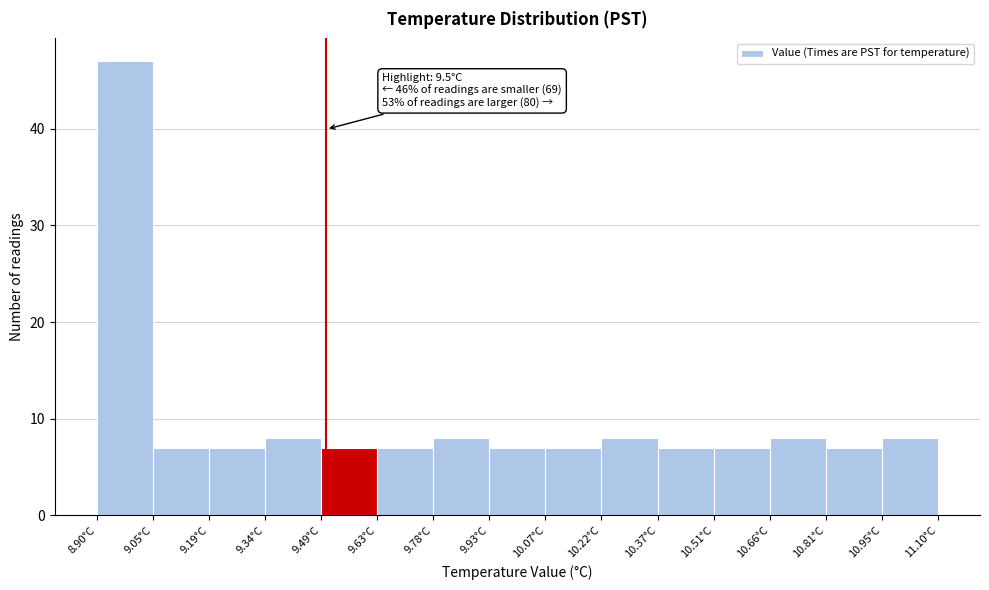

Which range on the x-axis has the tallest bar?

8.90 to 9.04